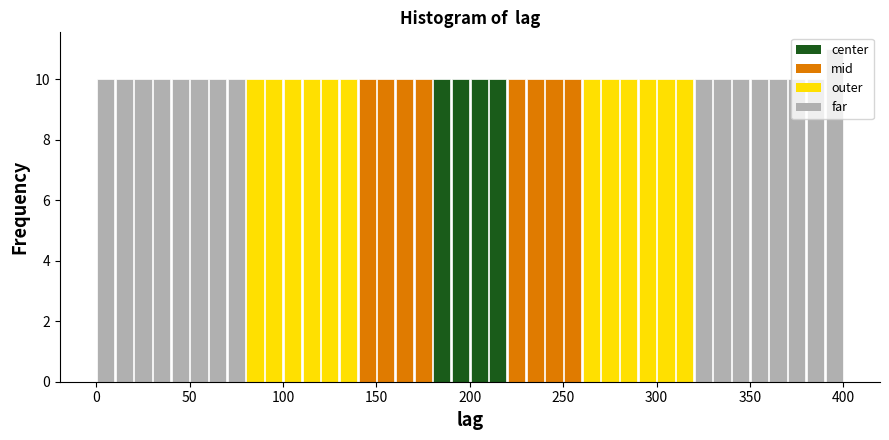

Around what value on the x-axis is the tallest bar? Give the approximate position of its centre, as read against the axis.

395